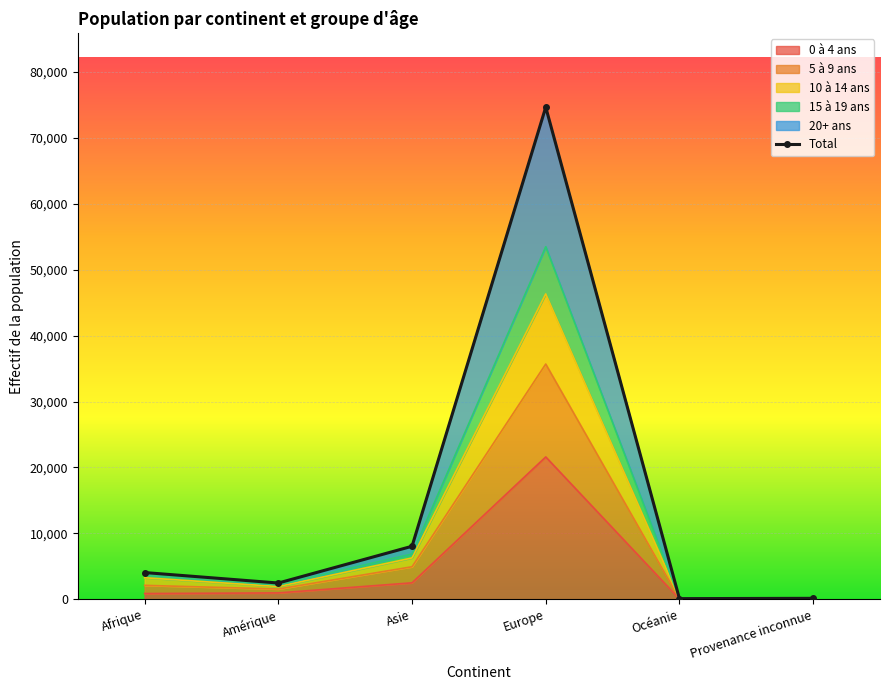

What is the difference between the maximum and minimum values?

74583